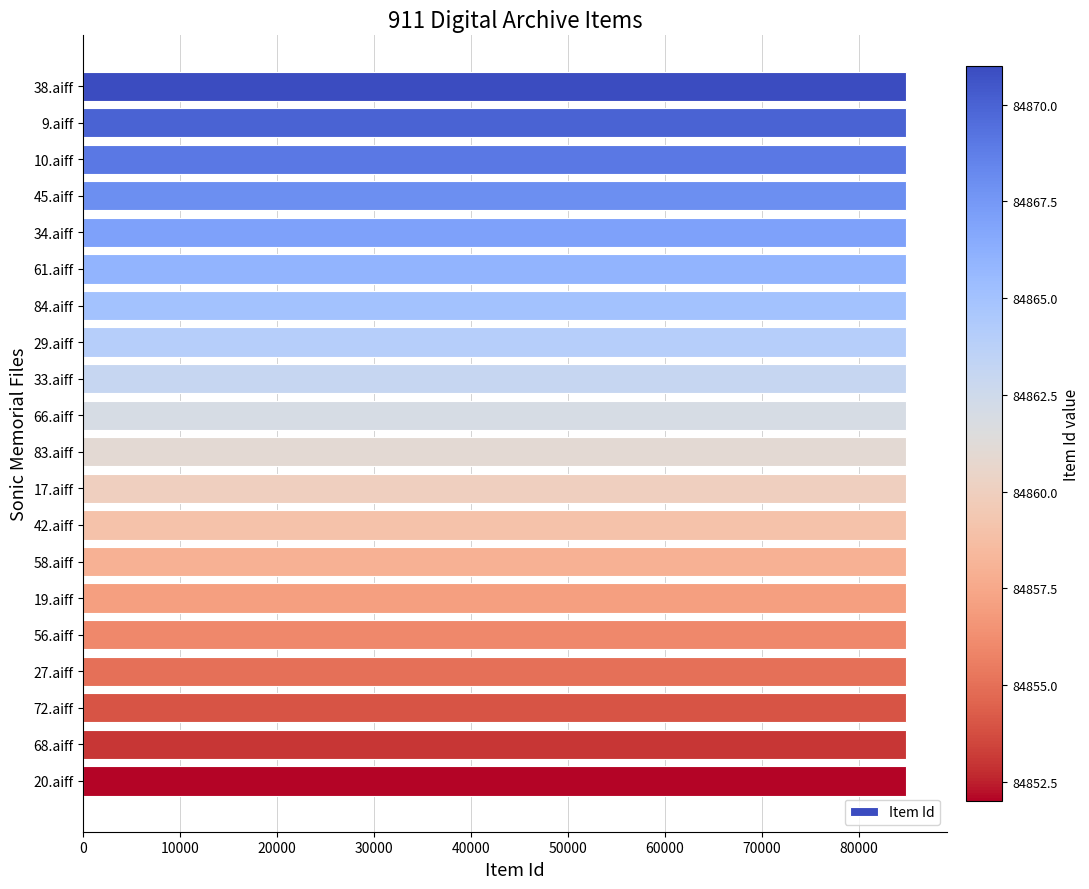

The value at 19.aiff is 23546. True or false?

False